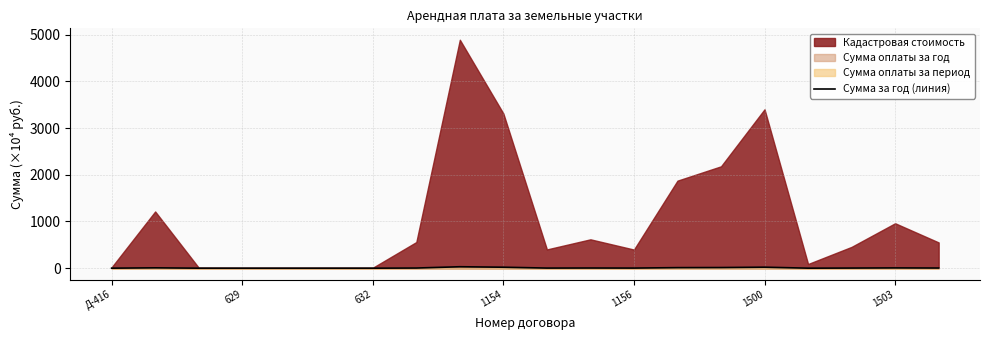

The value at 19 is 3.5. True or false?

True